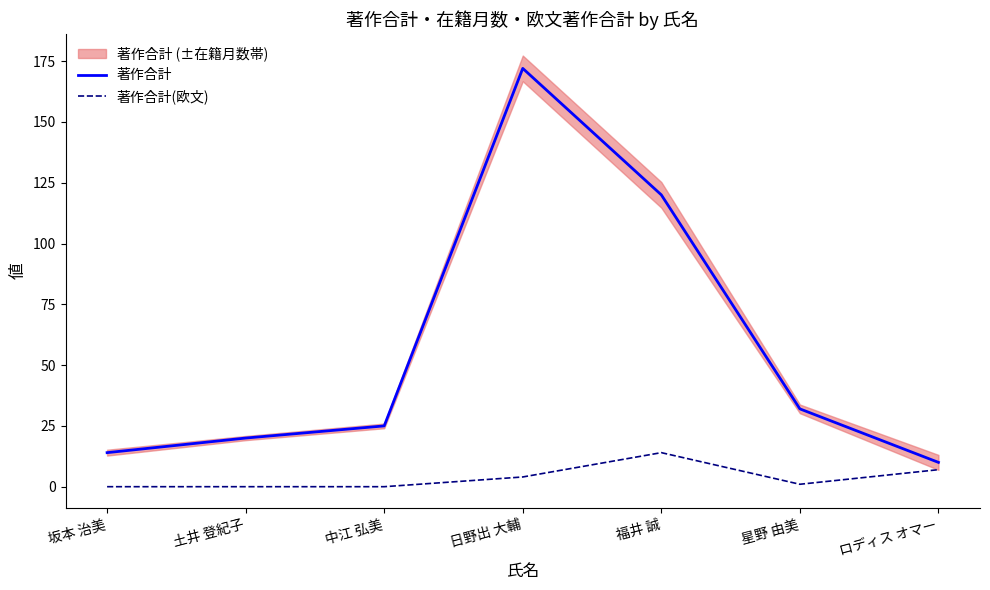

How many interior local peaks does the 著作合計 series have?

1